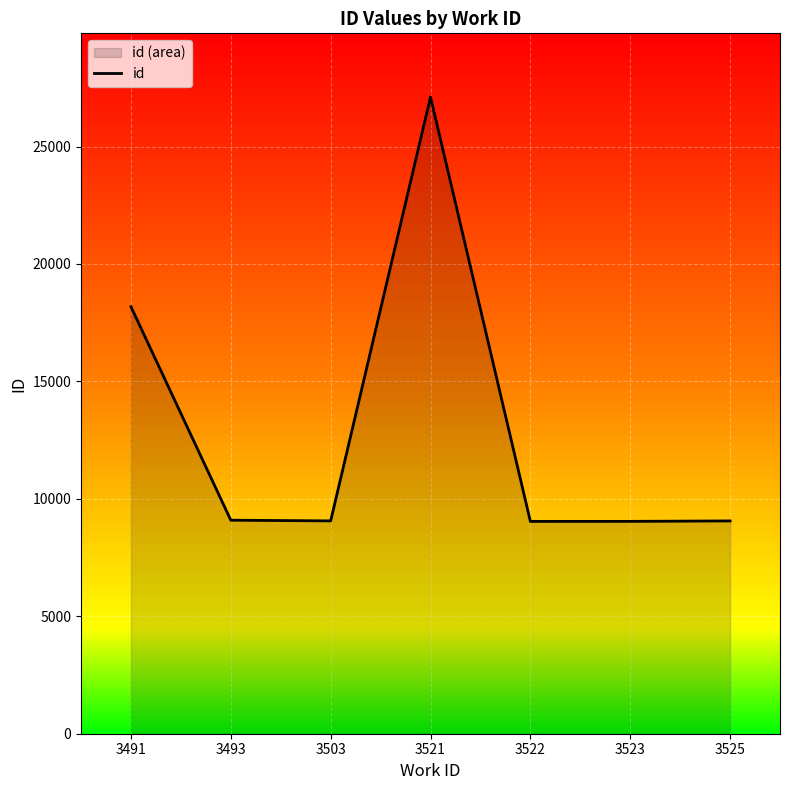

True or false: the data shows 27108 at 3521.

True